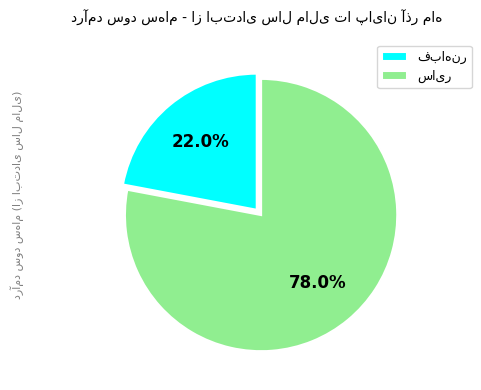

Does any single category account for the majority?

Yes